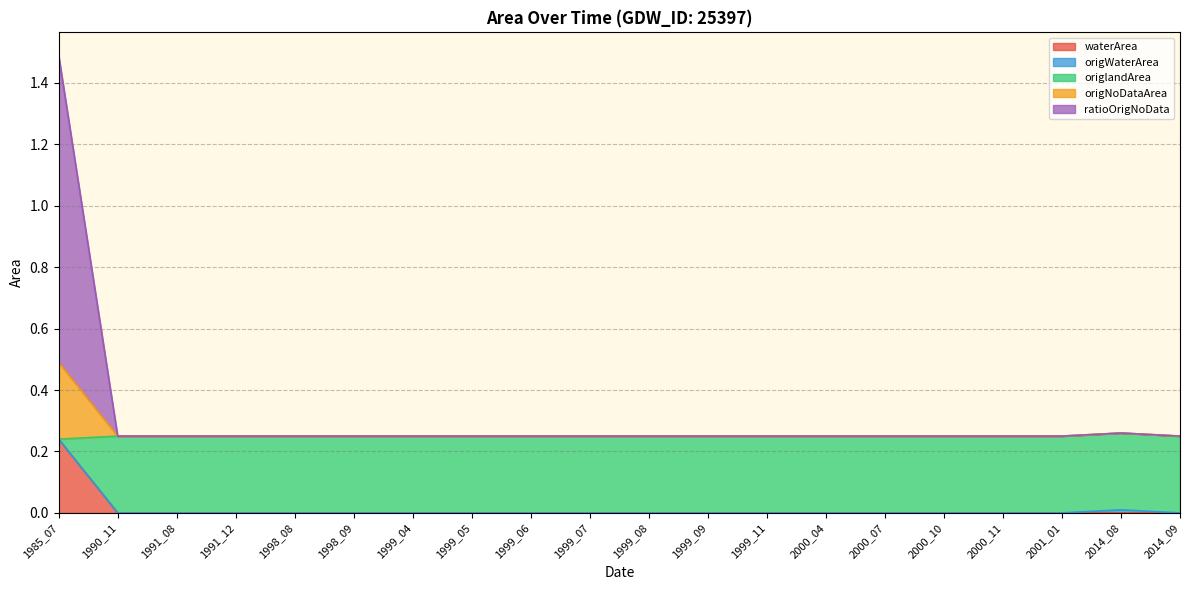

At which category is the sum across all series the highest?

1985_07